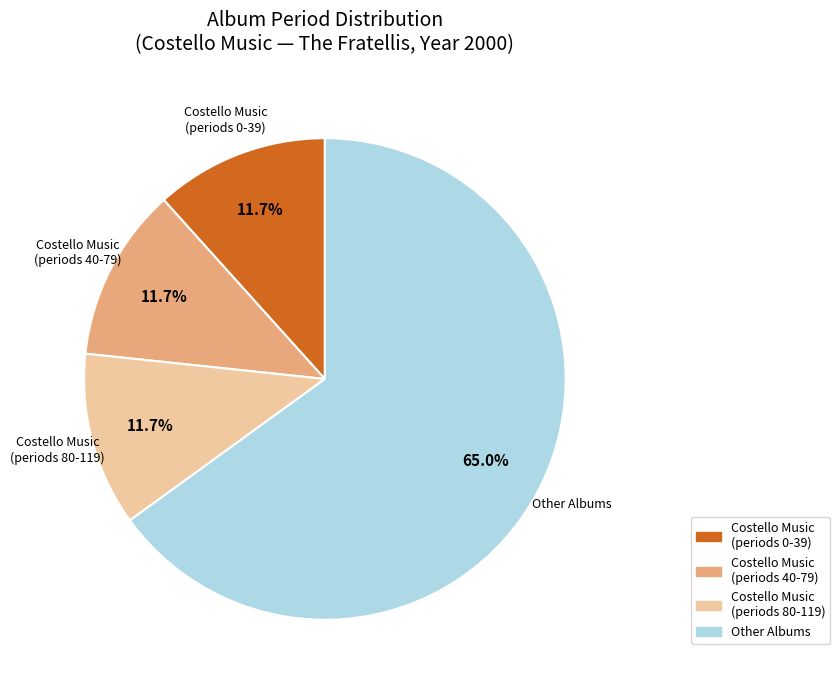

Which category has the biggest portion of the pie?

Other Albums